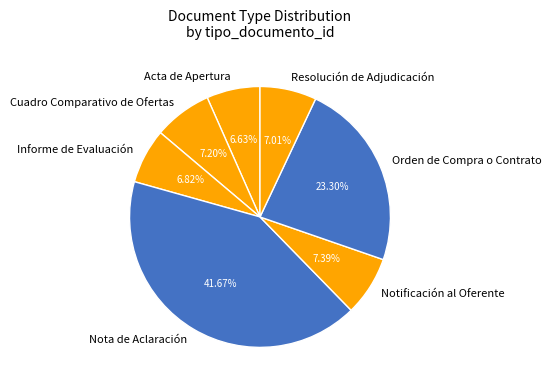

To the nearest percent, what percentage of the pie is Nota de Aclaración?

42%